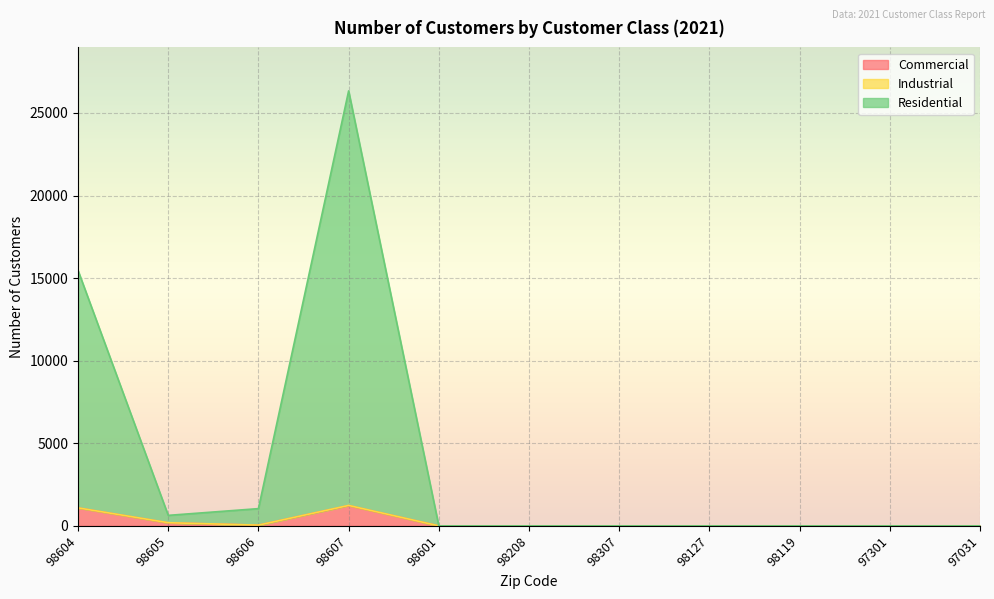

Does the chart display data point markers on the line(s)?

No